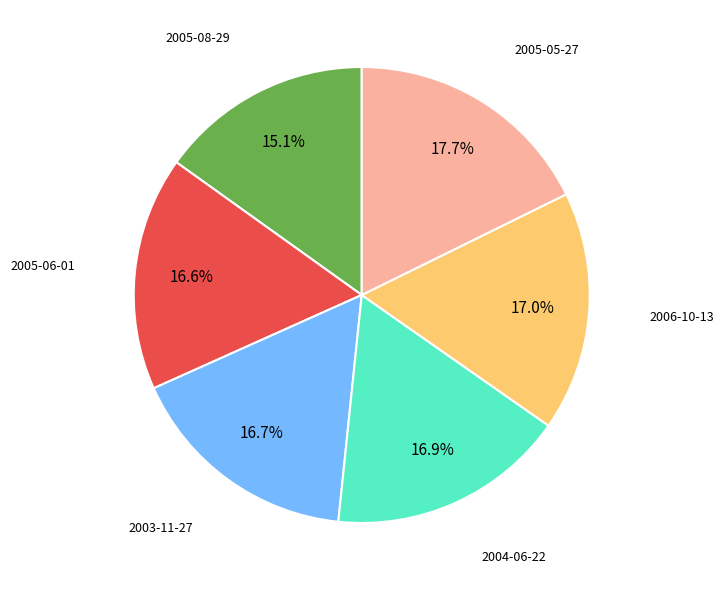

Does any single category account for the majority?

No